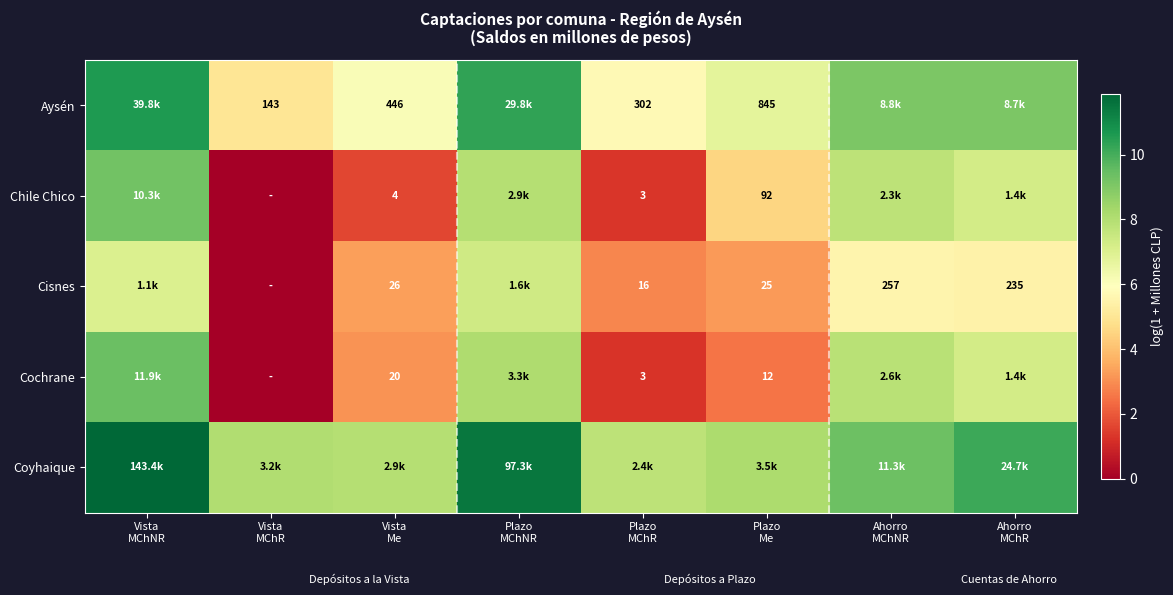

Is it true that Aysén equals 10.6 at Vista MChNR?

True